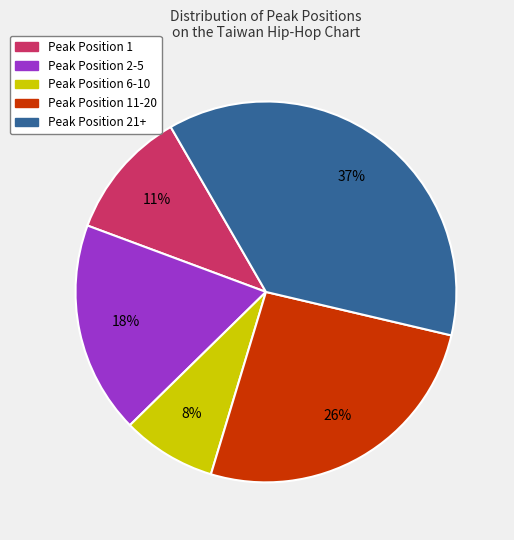

Is there any slice that represents more than half of the pie?

No